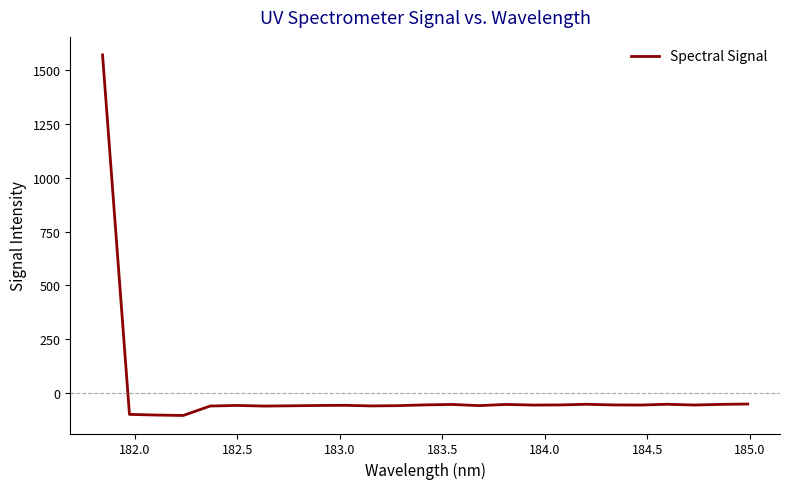

How many distinct data groups are displayed?

1